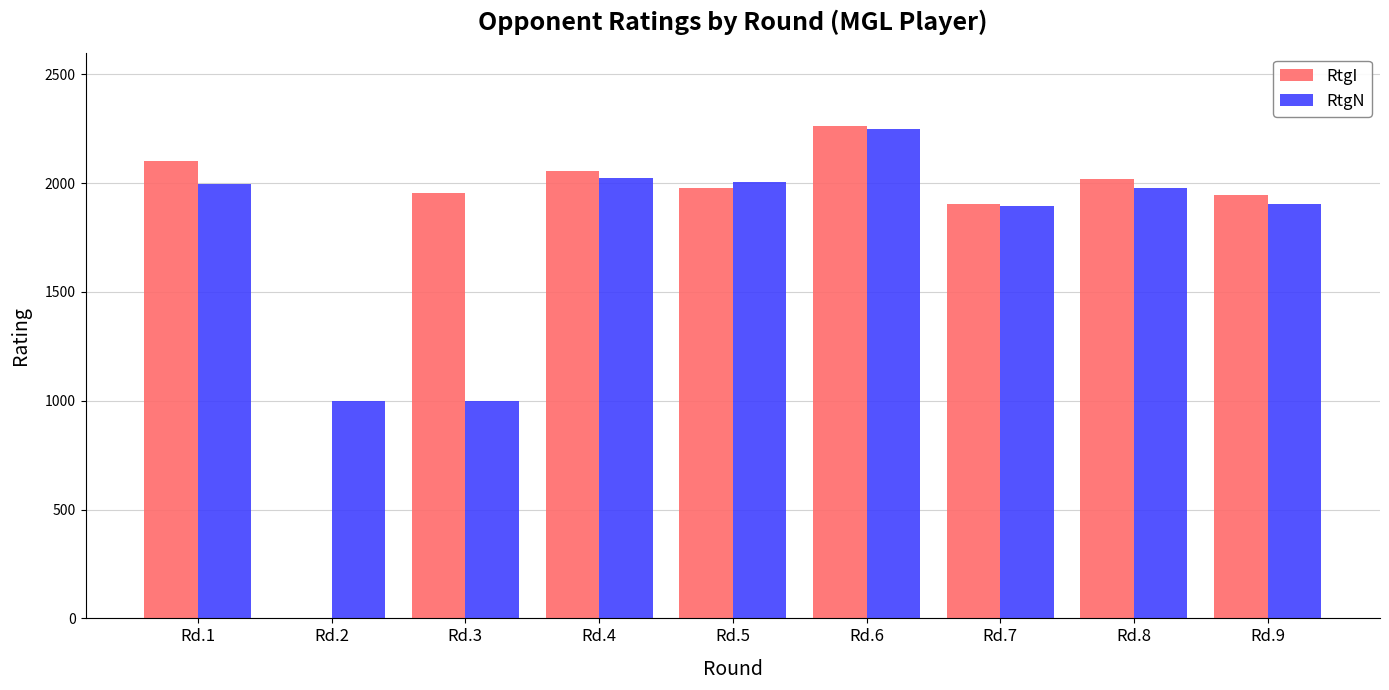

The value of RtgI at Rd.4 is 2806. True or false?

False